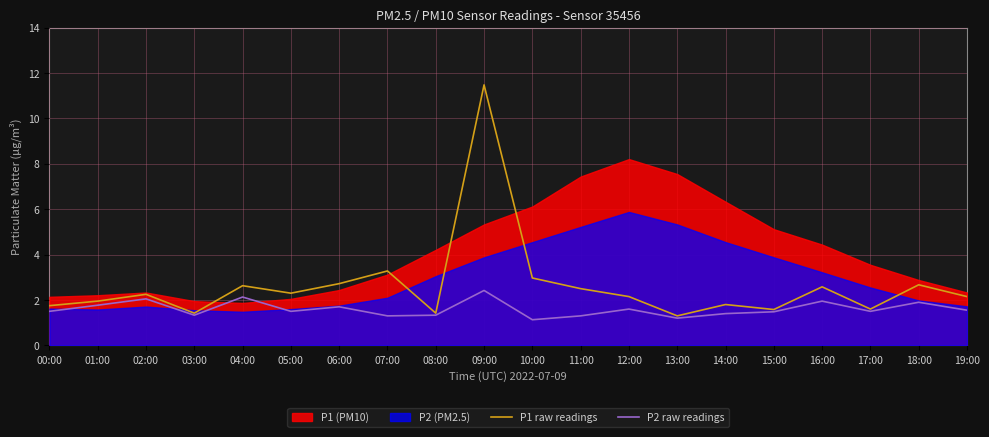

How many categories are shown in the chart?

20